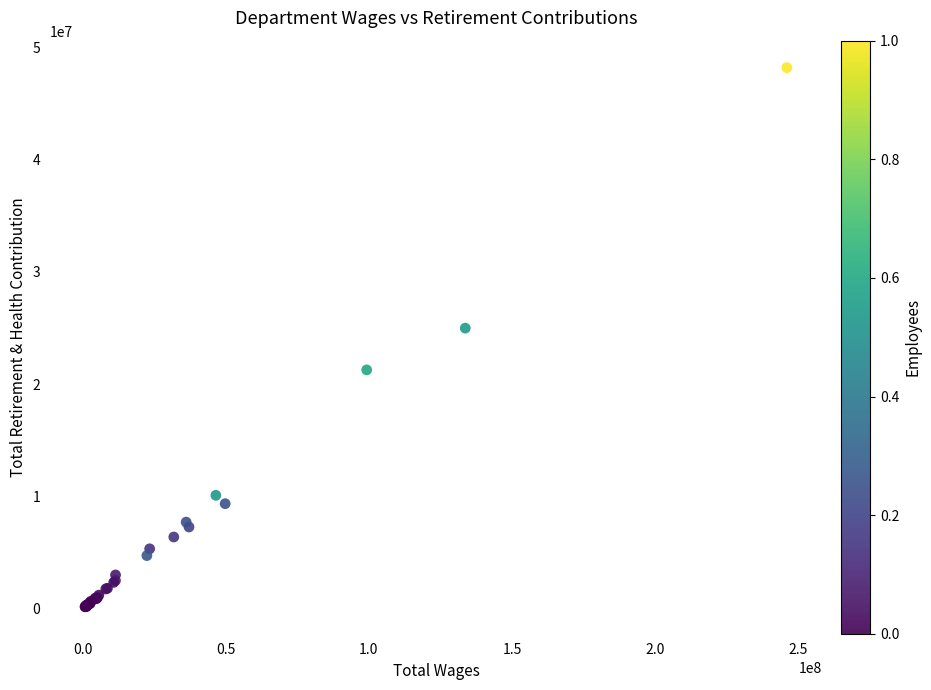

What Y value in the scatter plot is closest to 24181982?

24989062